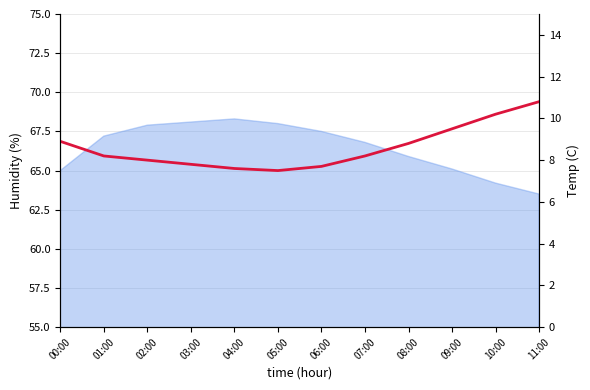

What is the ratio of the value at 02:00 to the value at 11:00?

0.7